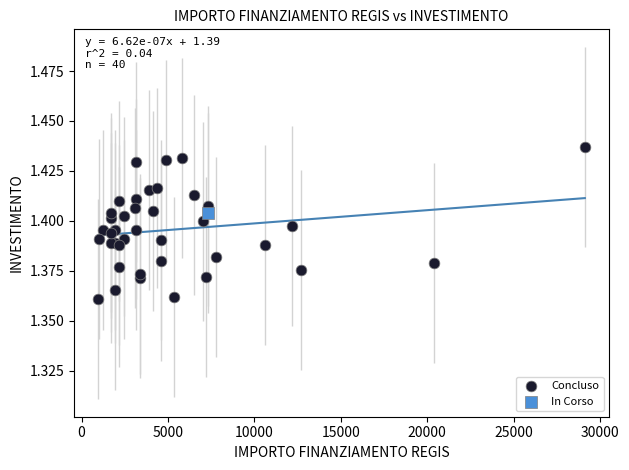

What are all the series names shown in the legend?

Concluso, In Corso